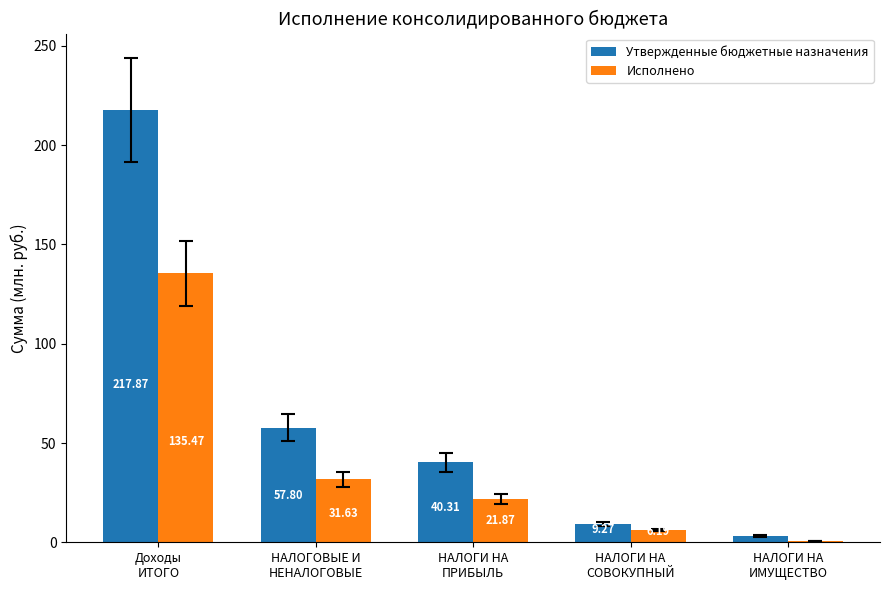

Which series has the largest total across all categories?

Утвержденные бюджетные назначения